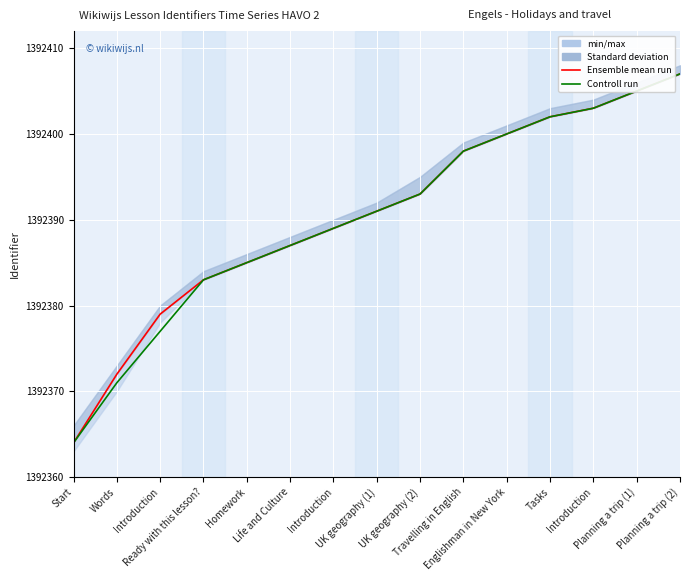

How many data points in Ensemble mean run are less than 1392391?

7